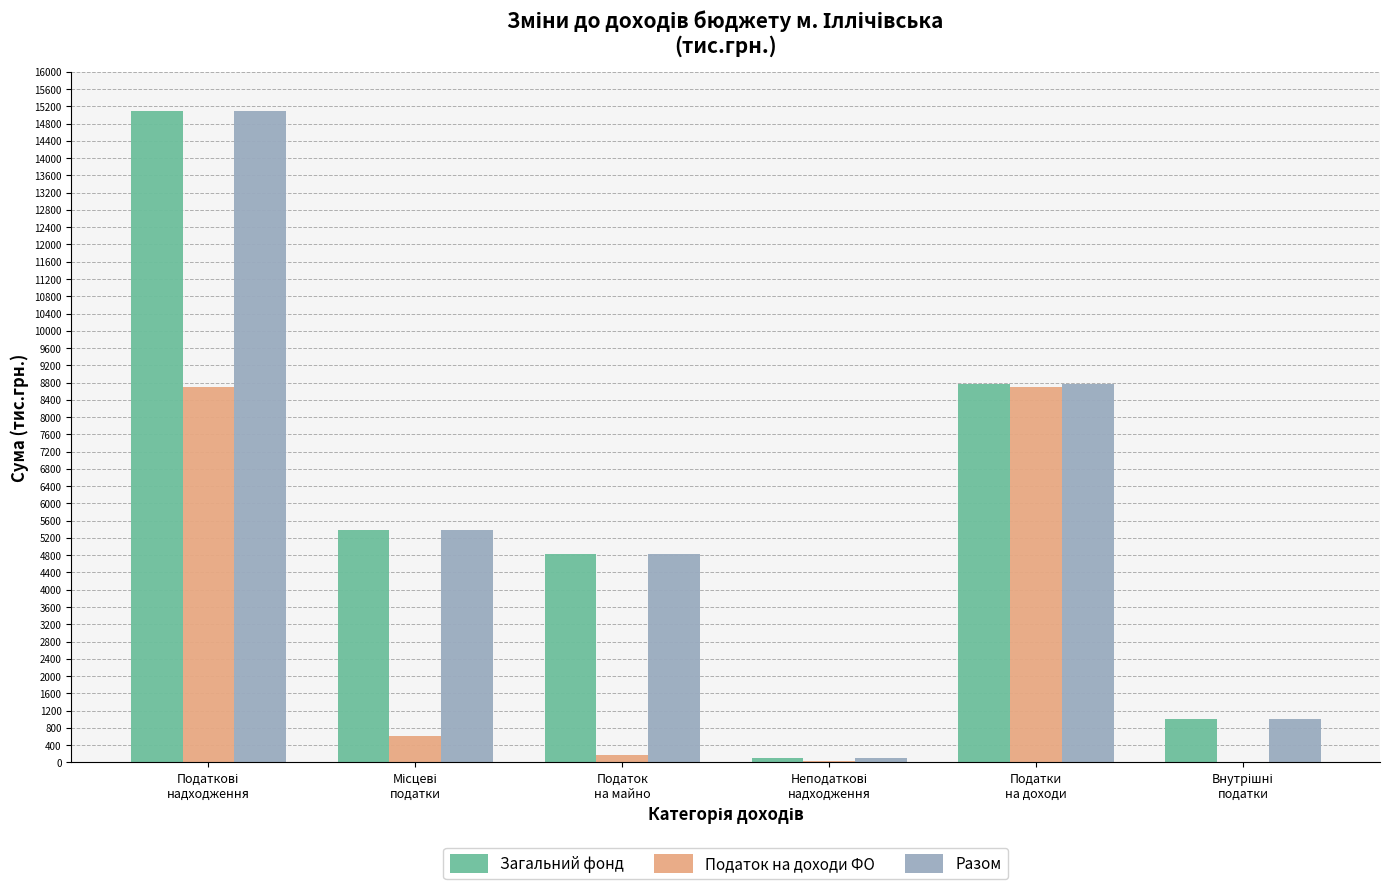

What is the sum of all Загальний фонд values?

35168